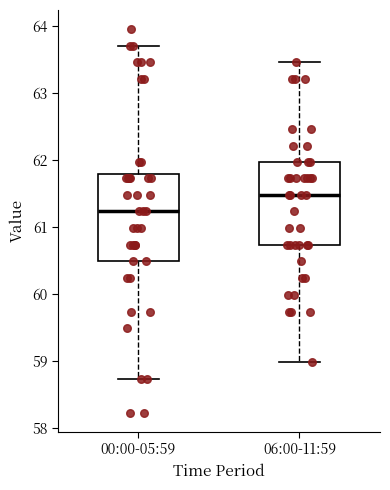

Where does the median line of the box for 06:00-11:59 sit on the y-axis? The values are not printed on the chart, so give them approximately, as read against the axis.

61.5